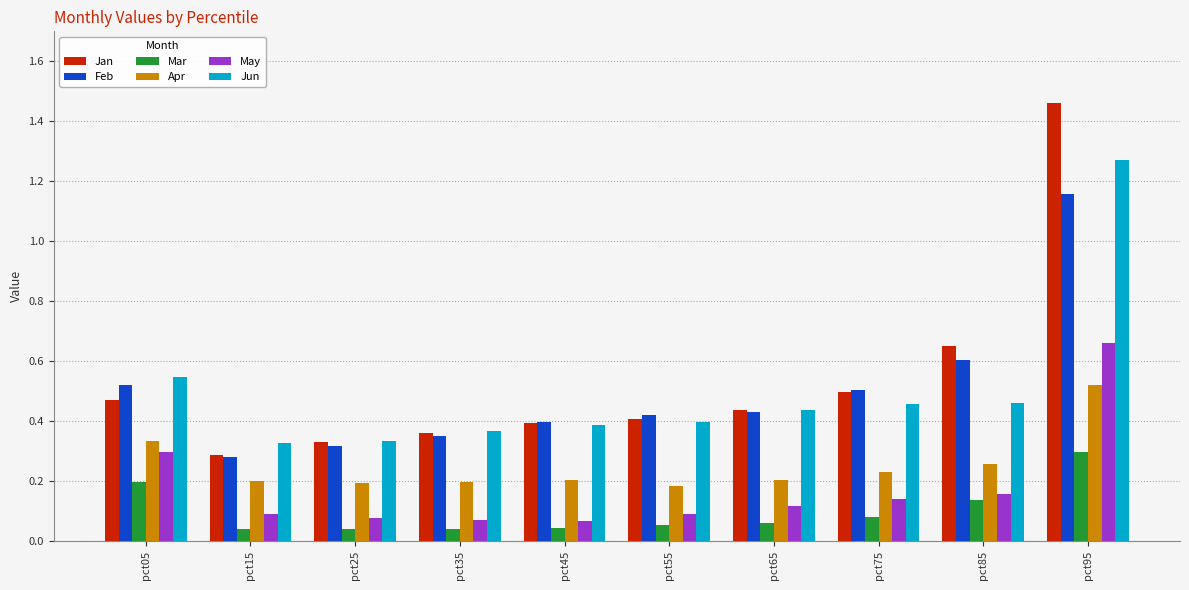

How many Mar values are between 0 and 1?

10